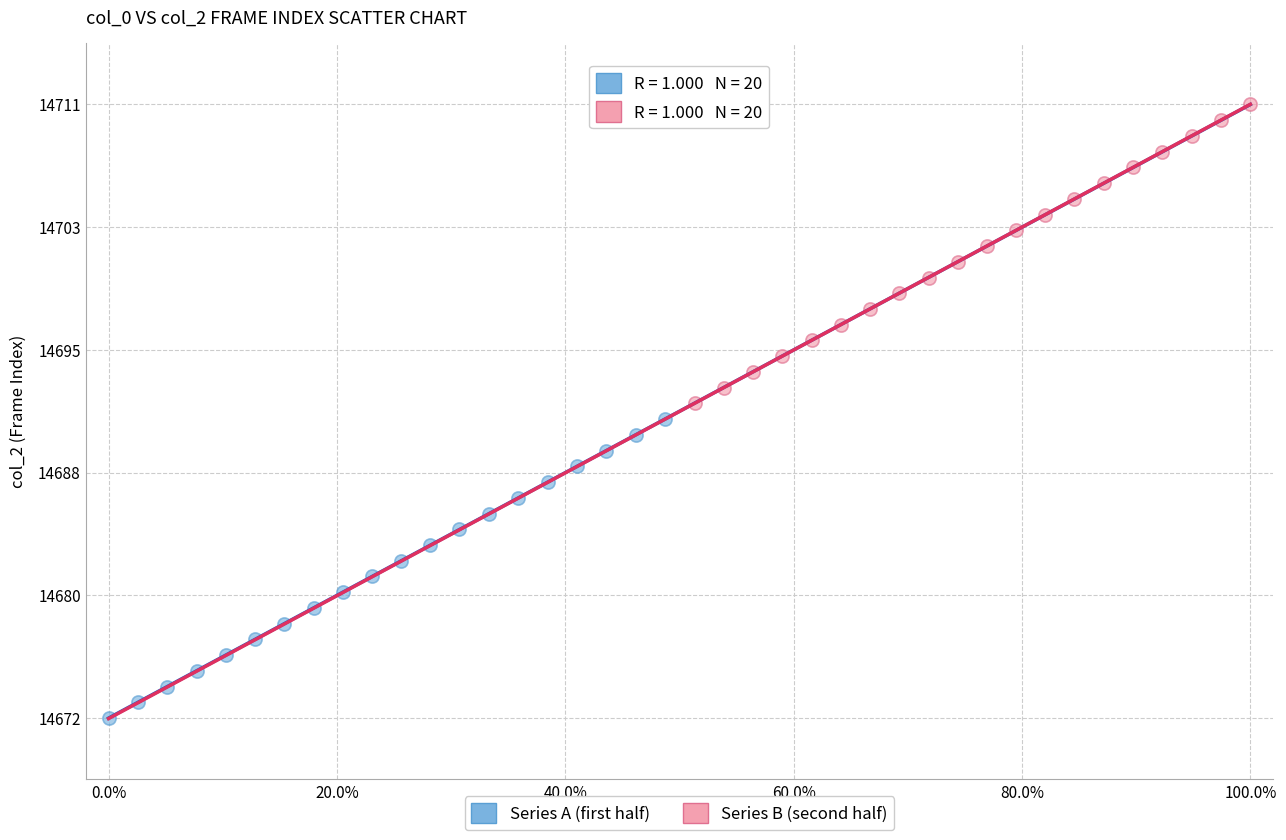

What are all the series names shown in the legend?

Series A (first half), Series B (second half)